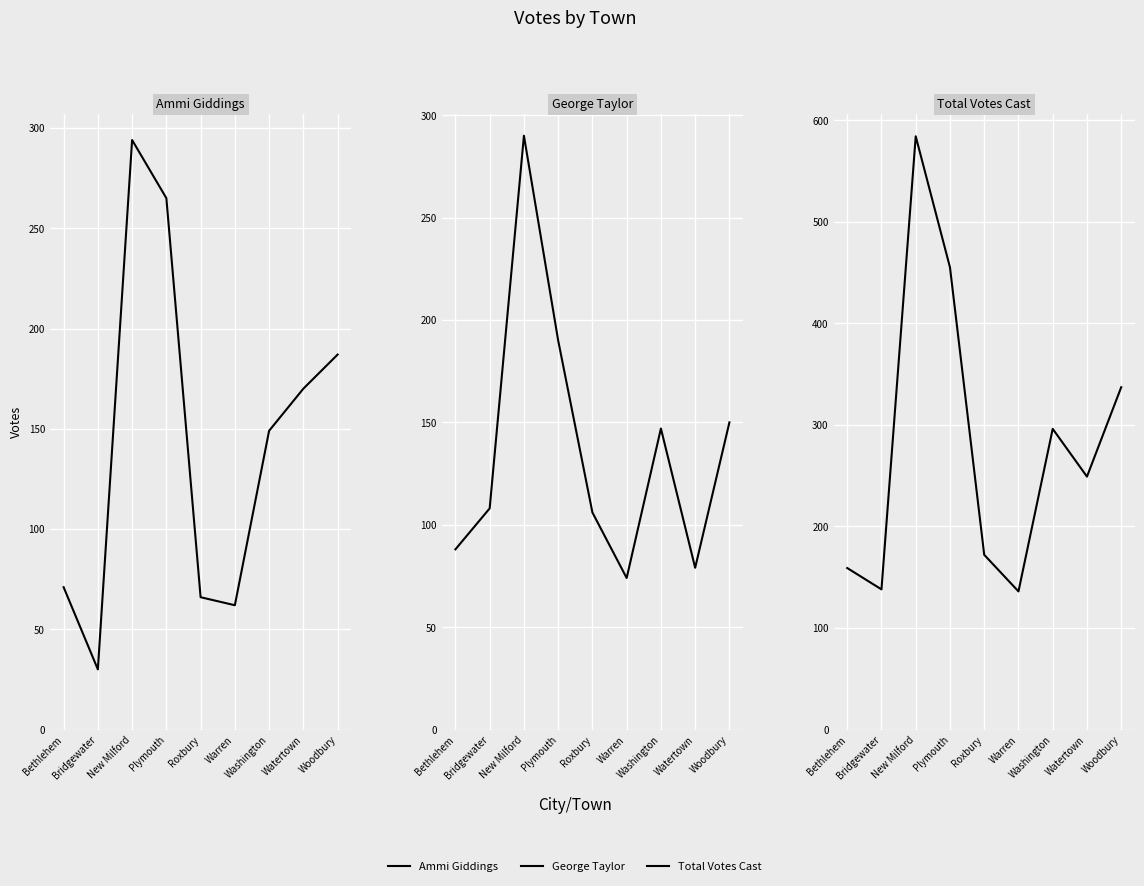

At which category does Ammi Giddings reach its first local peak?

New Milford